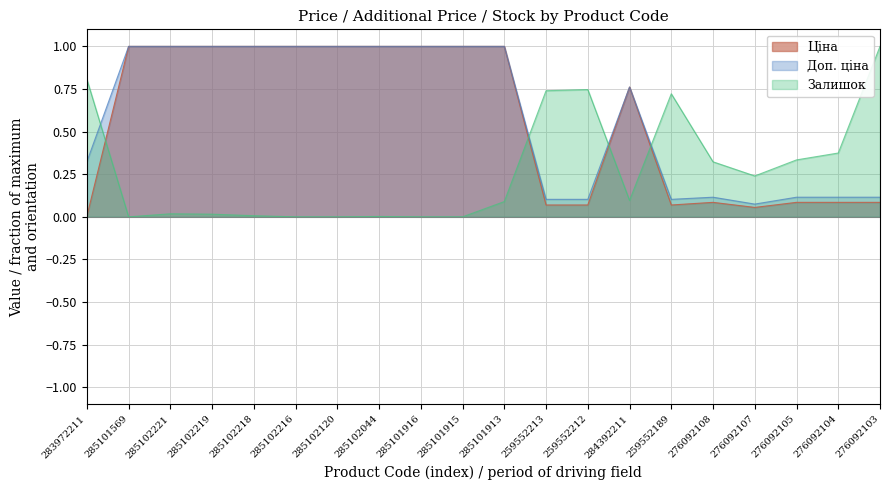

Which series has the largest range (max minus min)?

Залишок